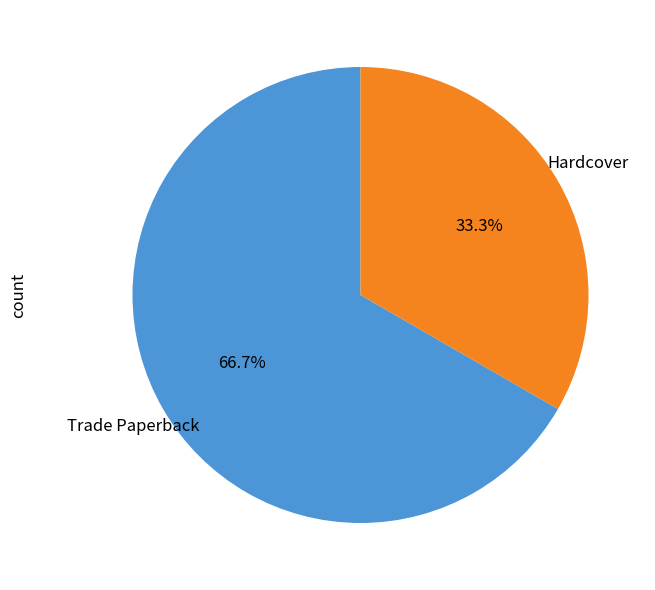

Is there any slice that represents more than half of the pie?

Yes